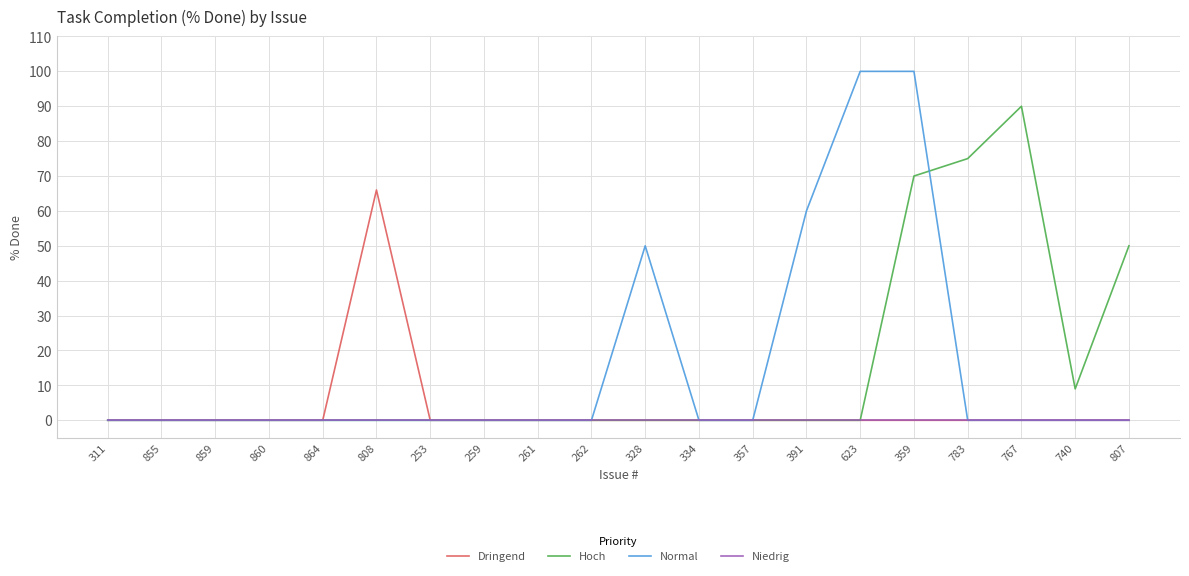

Reading right to left, transcribe all the data shown in this chart.

Dringend: 0	0	0	0	0	0	0	0	0	0	0	0	0	0	66	0	0	0	0	0
Hoch: 50	9	90	75	70	0	0	0	0	0	0	0	0	0	0	0	0	0	0	0
Normal: 0	0	0	0	100	100	60	0	0	50	0	0	0	0	0	0	0	0	0	0
Niedrig: 0	0	0	0	0	0	0	0	0	0	0	0	0	0	0	0	0	0	0	0